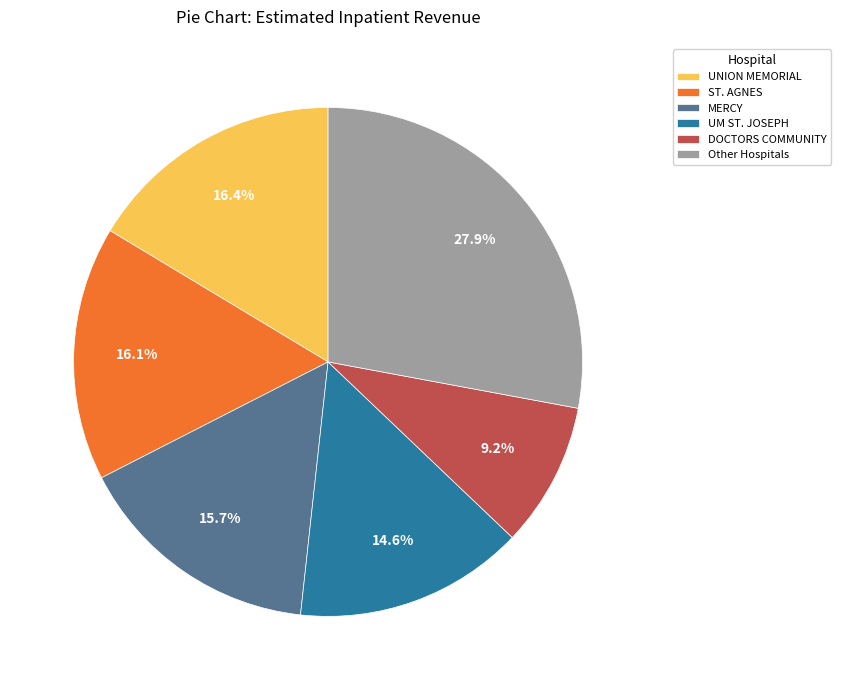

How many segments does this pie chart have?

6